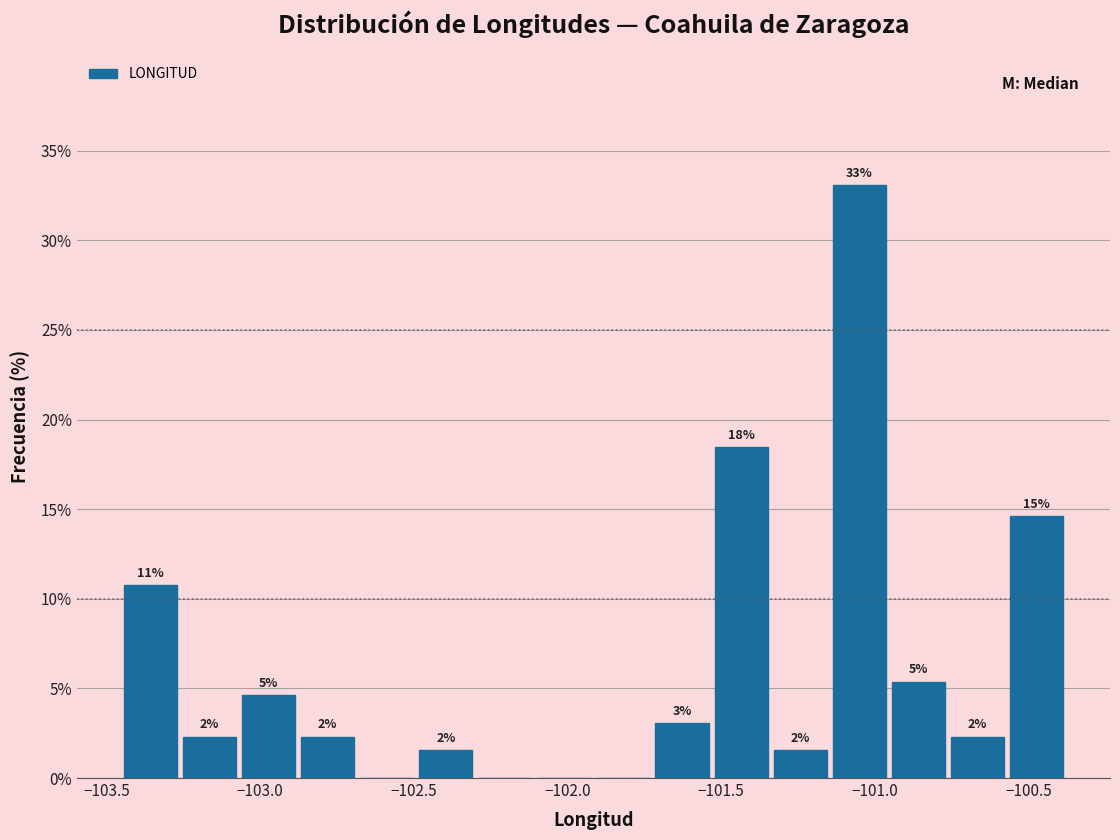

Read against the x-axis, roughly where is the centre of the tallest bar?

-101.05